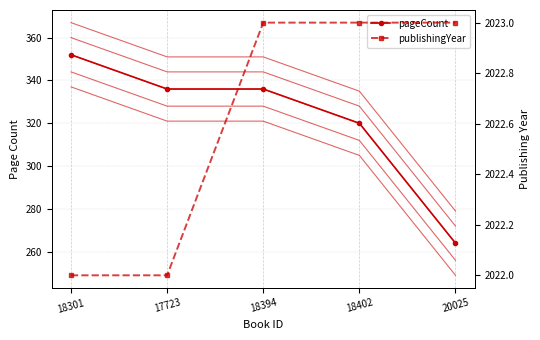

Count the publishingYear values in the range 2022 to 2023.

5